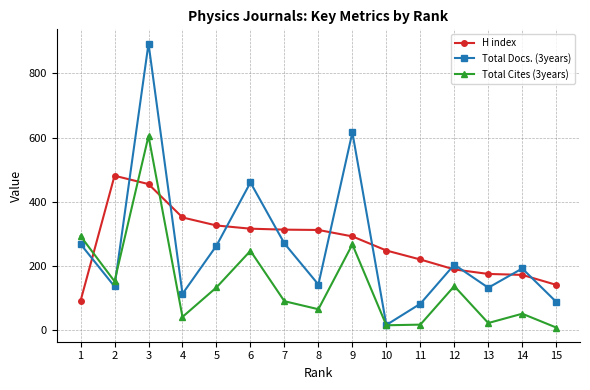

Which series has the largest range (max minus min)?

Total Docs. (3years)